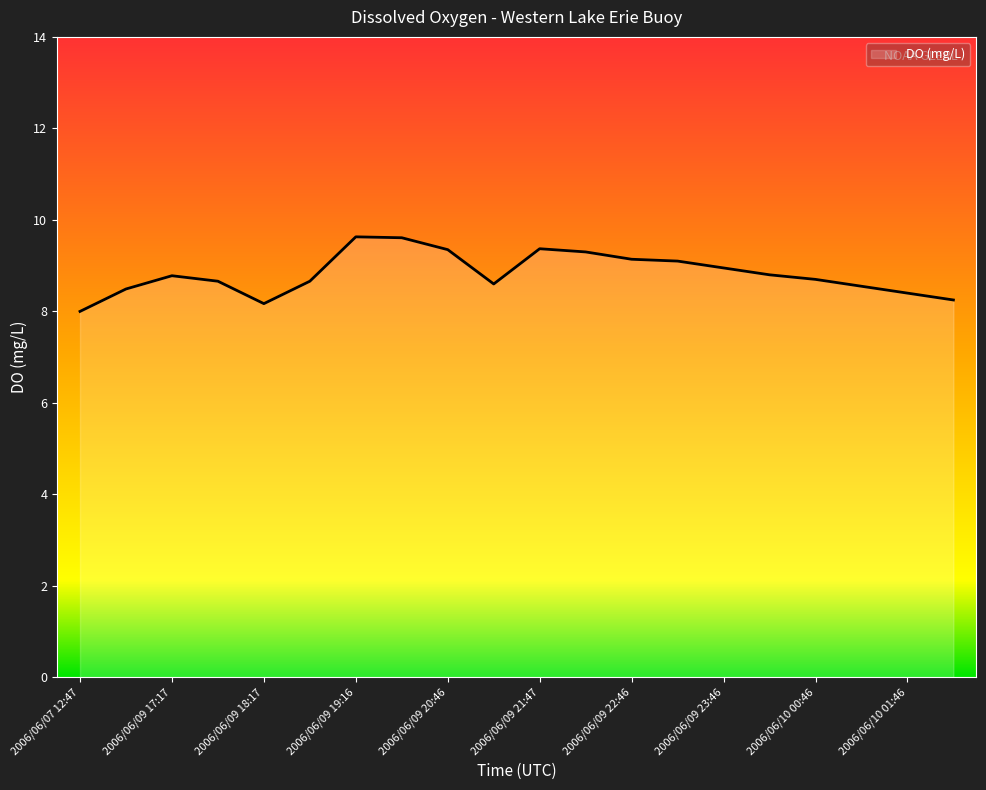

What is the difference between the maximum and minimum values?

1.6